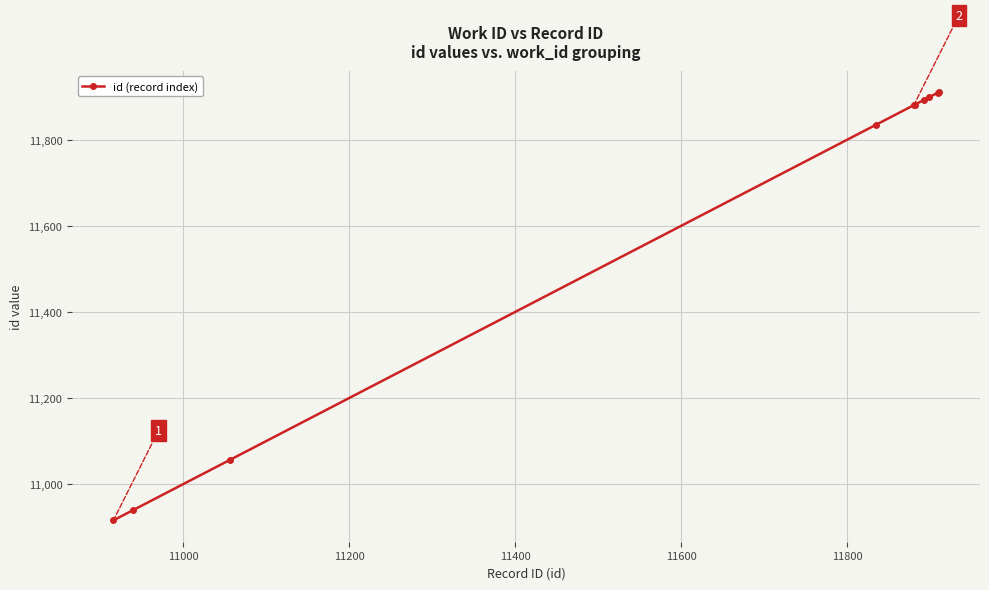

What is the sum of all values?

116117